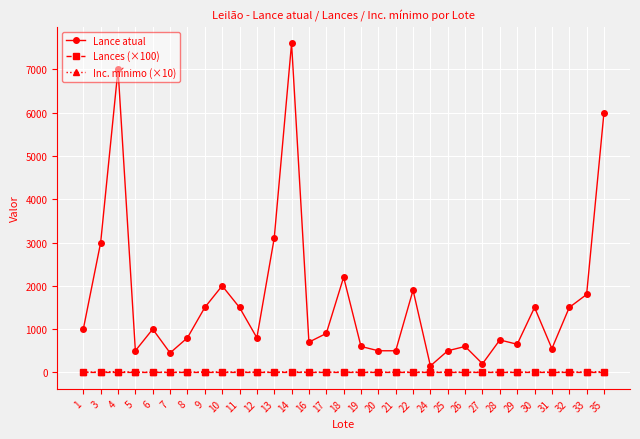

The value of Inc. mínimo (×10) at 11 is 10.0. True or false?

True